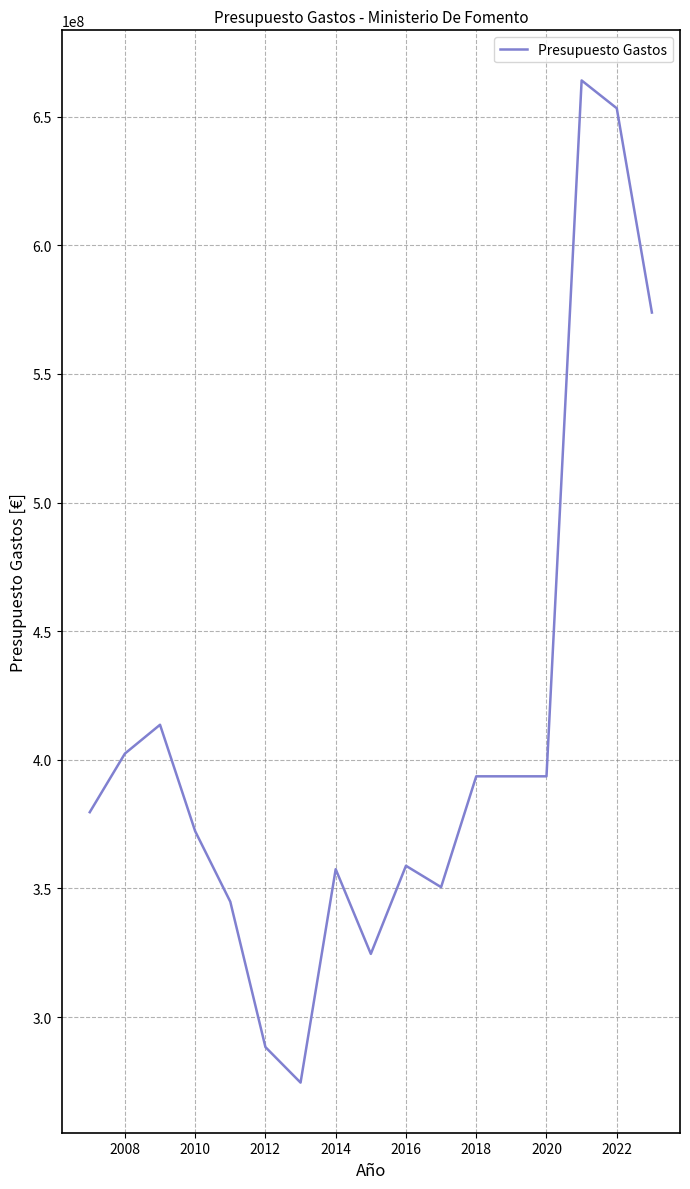

What is the difference between the maximum and minimum values?

389562620